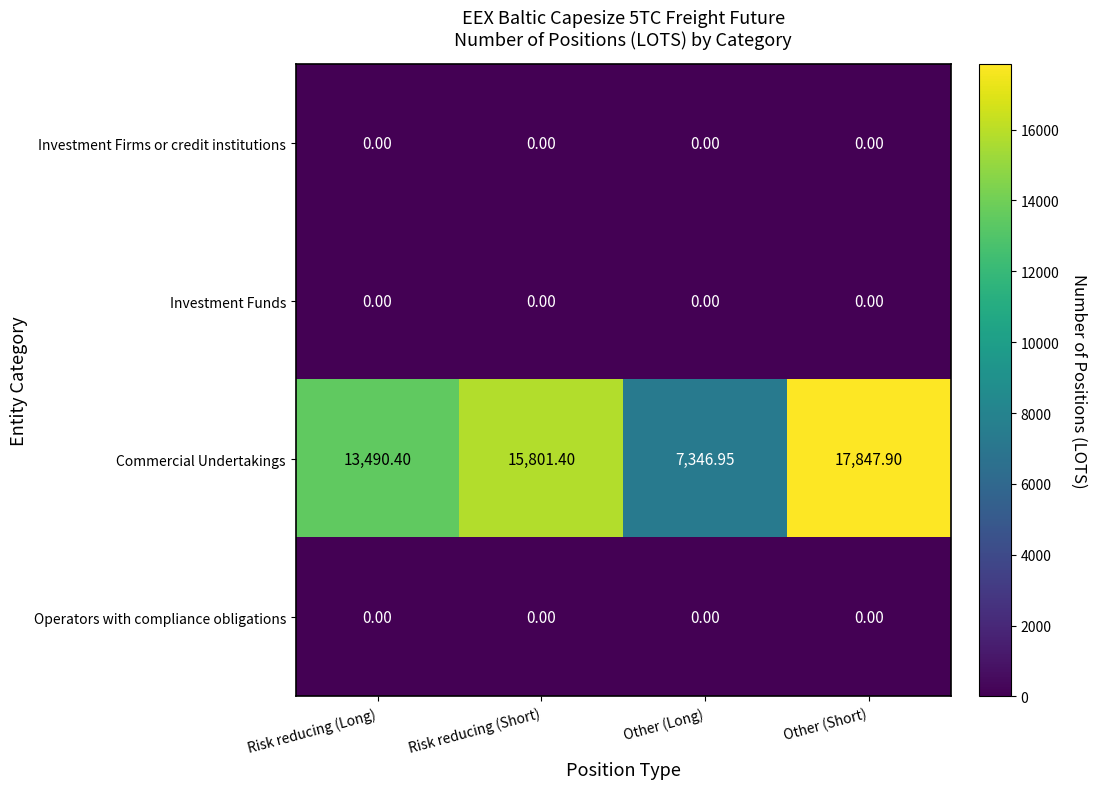

Which category has the lowest value in the Commercial Undertakings series?

Other (Long)